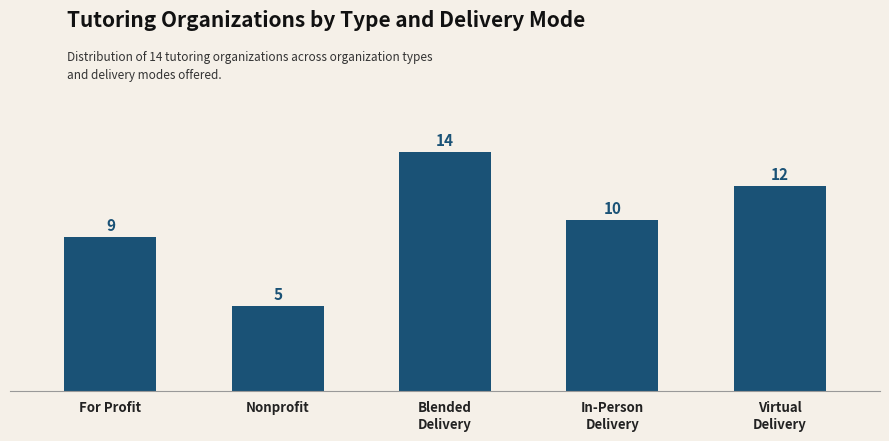

The value at In-Person
Delivery is 3. True or false?

False